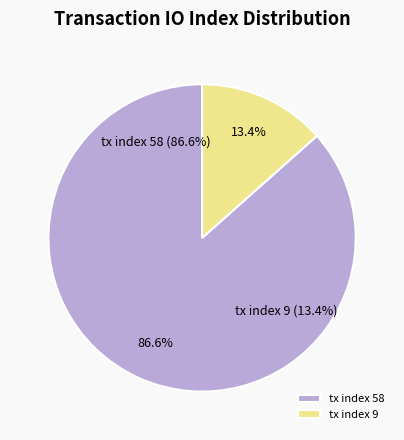

Does tx index 58 account for over 50% of the chart?

Yes